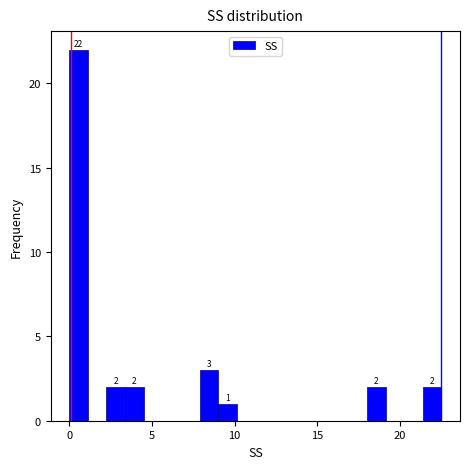

Read against the x-axis, roughly where is the centre of the tallest bar?

0.5